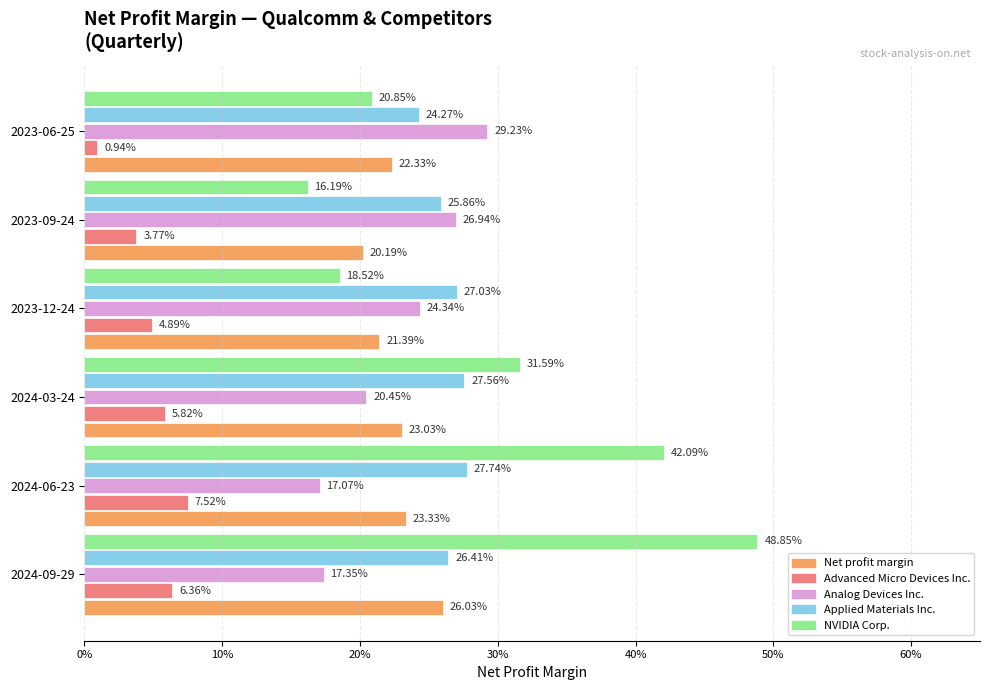

What are all the series names shown in the legend?

Net profit margin, Advanced Micro Devices Inc., Analog Devices Inc., Applied Materials Inc., NVIDIA Corp.